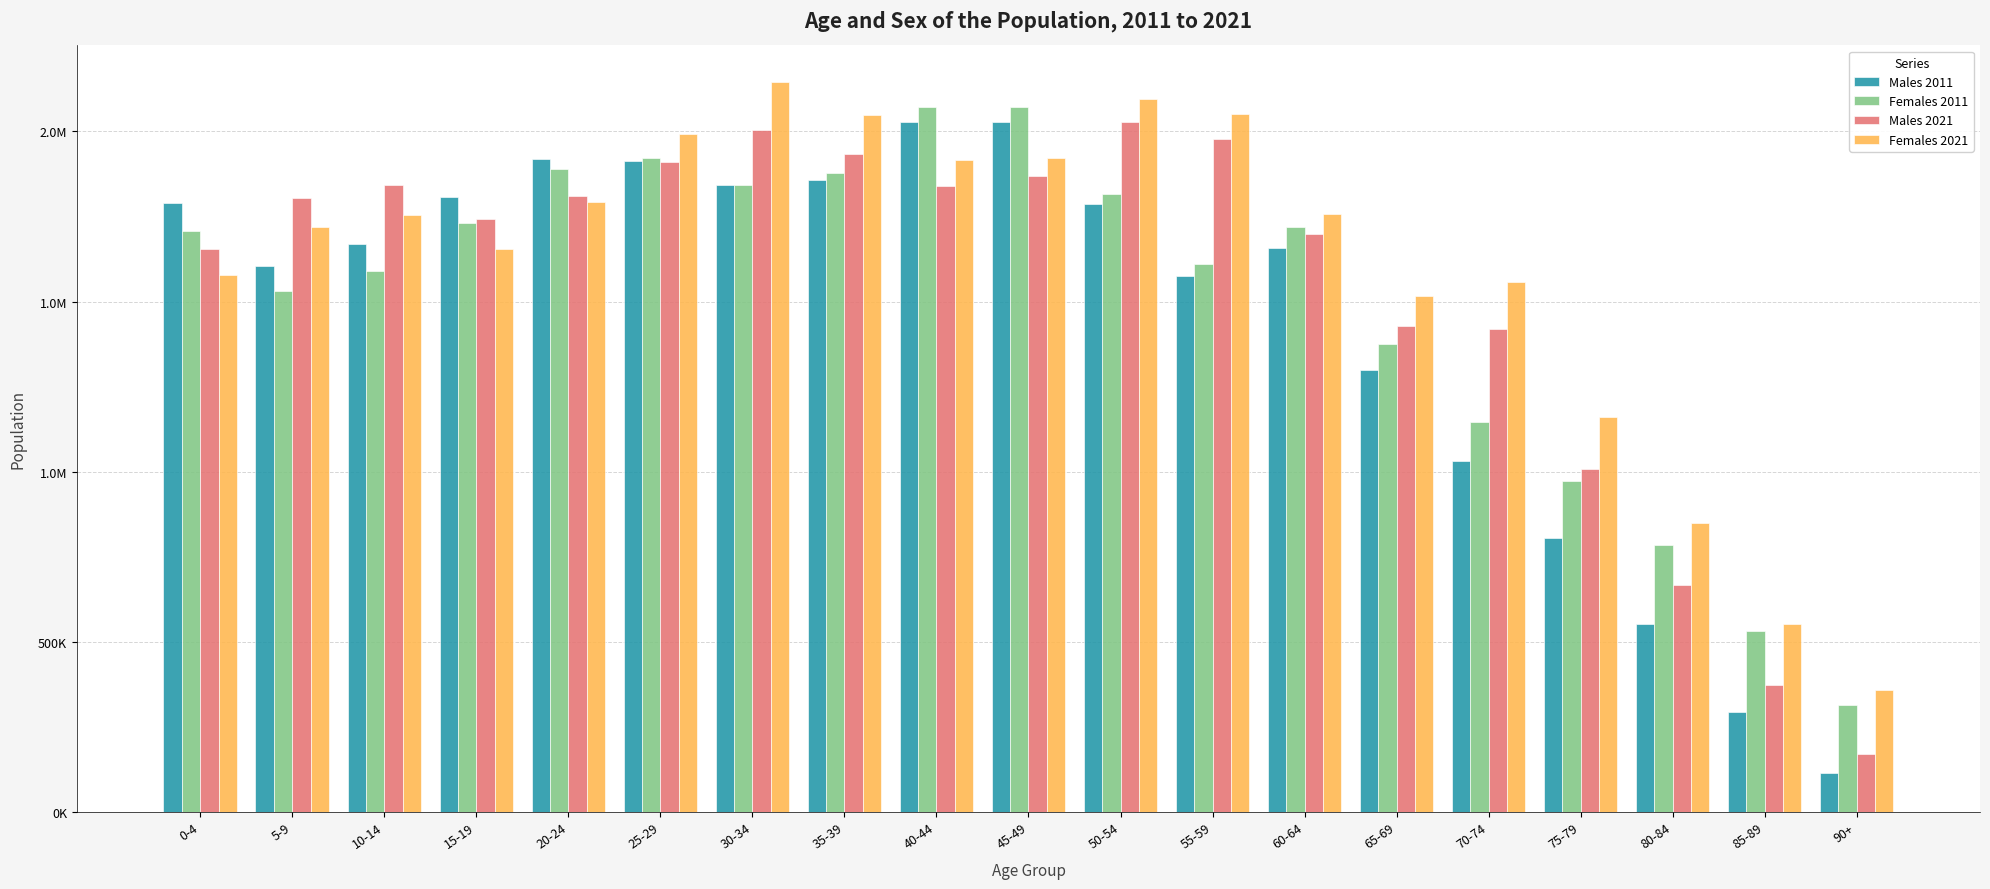

What is the total value across all series at 5-9?

6660311